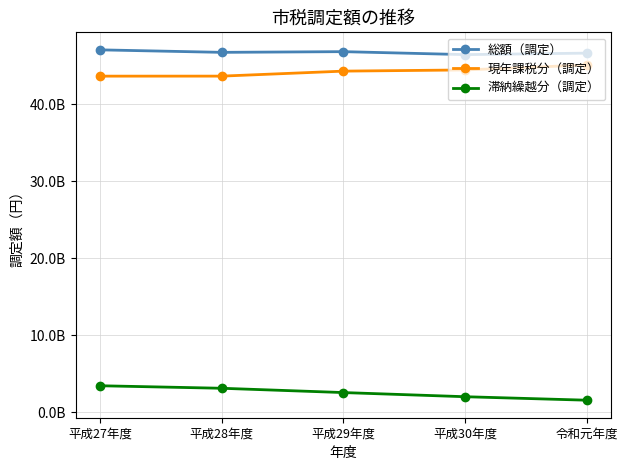

What is the greatest value displayed?

47045421287